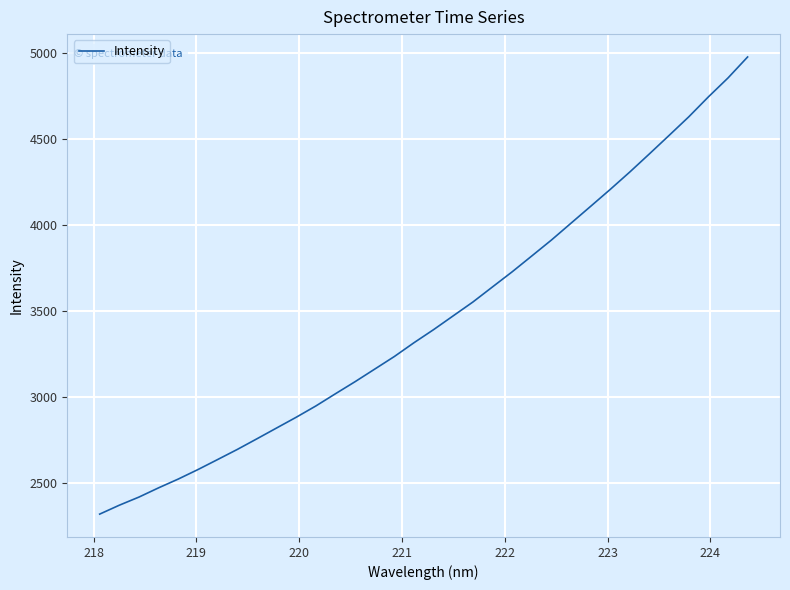

What is the difference between the maximum and minimum values?

2657.7